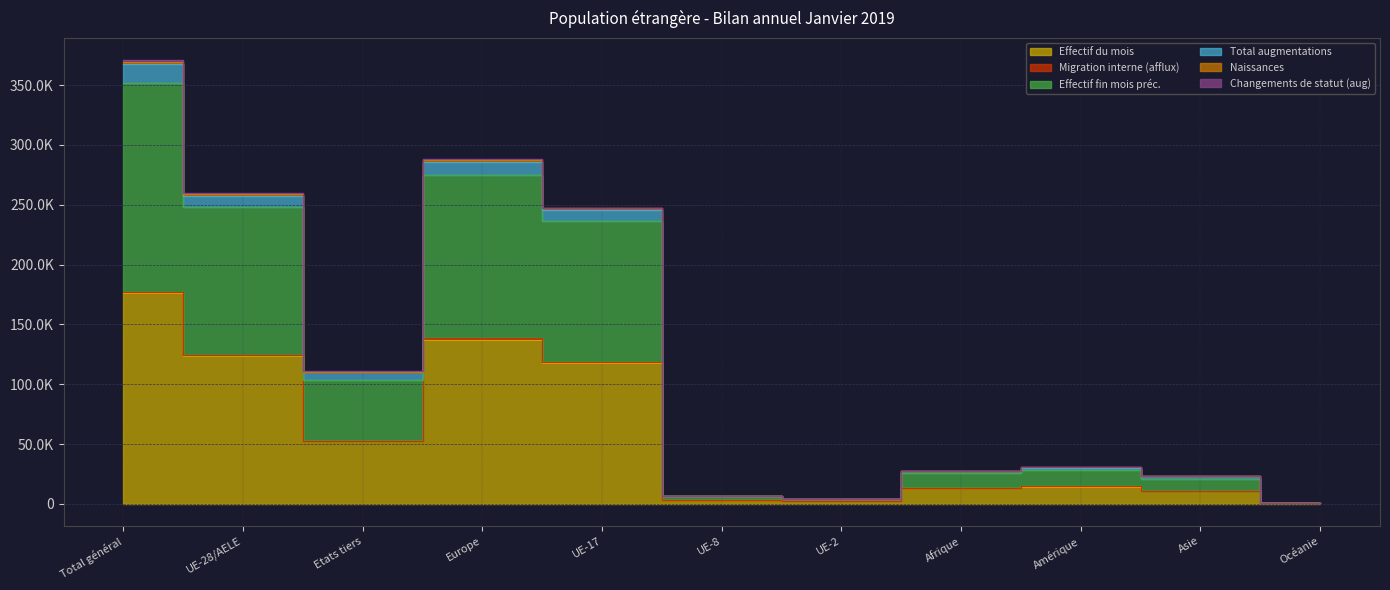

Rank the categories by Naissances value from highest to lowest.

Total général, Europe, UE-28/AELE, UE-17, Etats tiers, Amérique, Afrique, Asie, UE-8, UE-2, Océanie